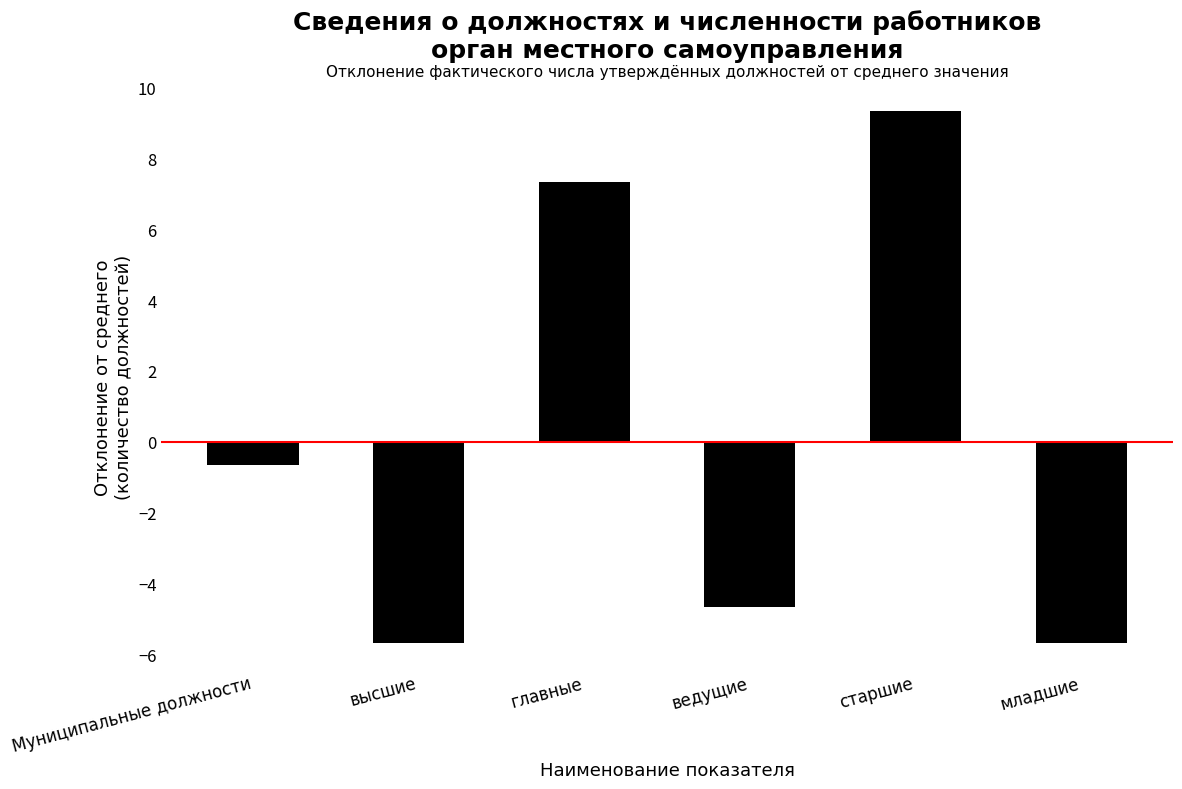

What is the ratio of the value at старшие to the value at главные?

1.3